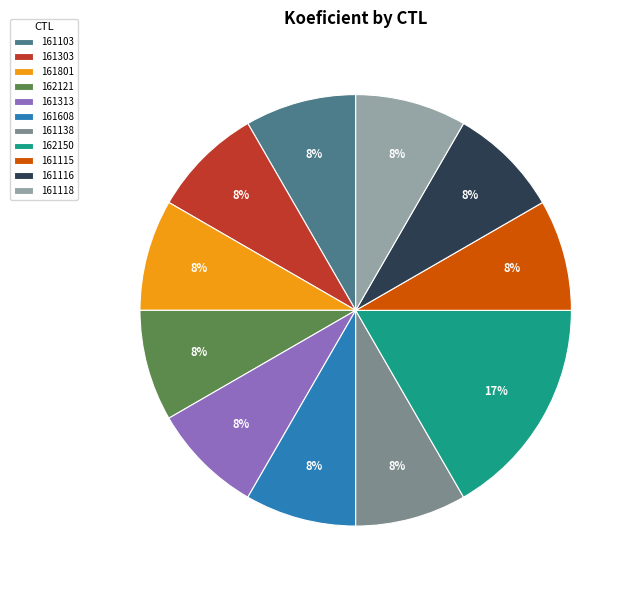

What percentage is the 161801 slice, to the nearest percent?

8%